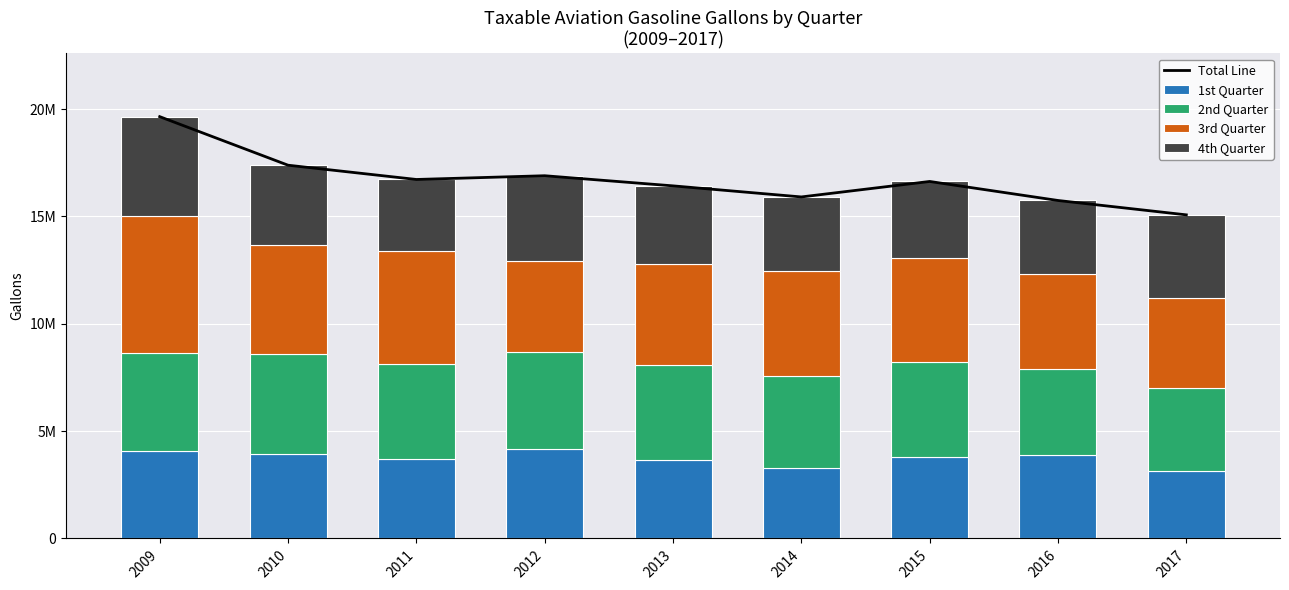

Which series has the largest total across all categories?

Total Line